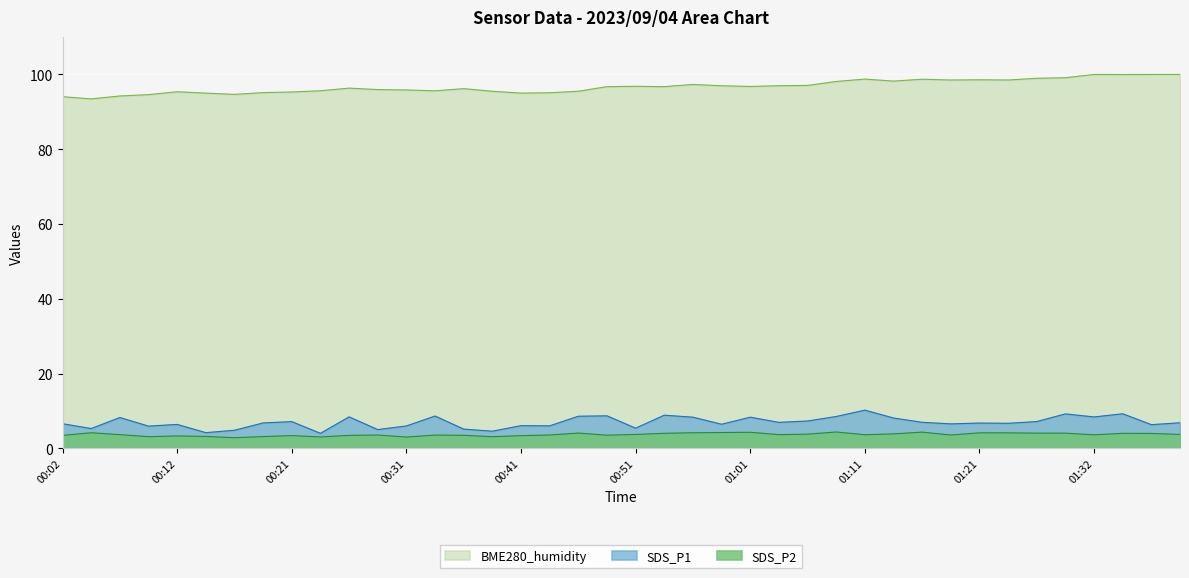

What is the difference between the maximum and minimum values in the SDS_P1 series?

6.2